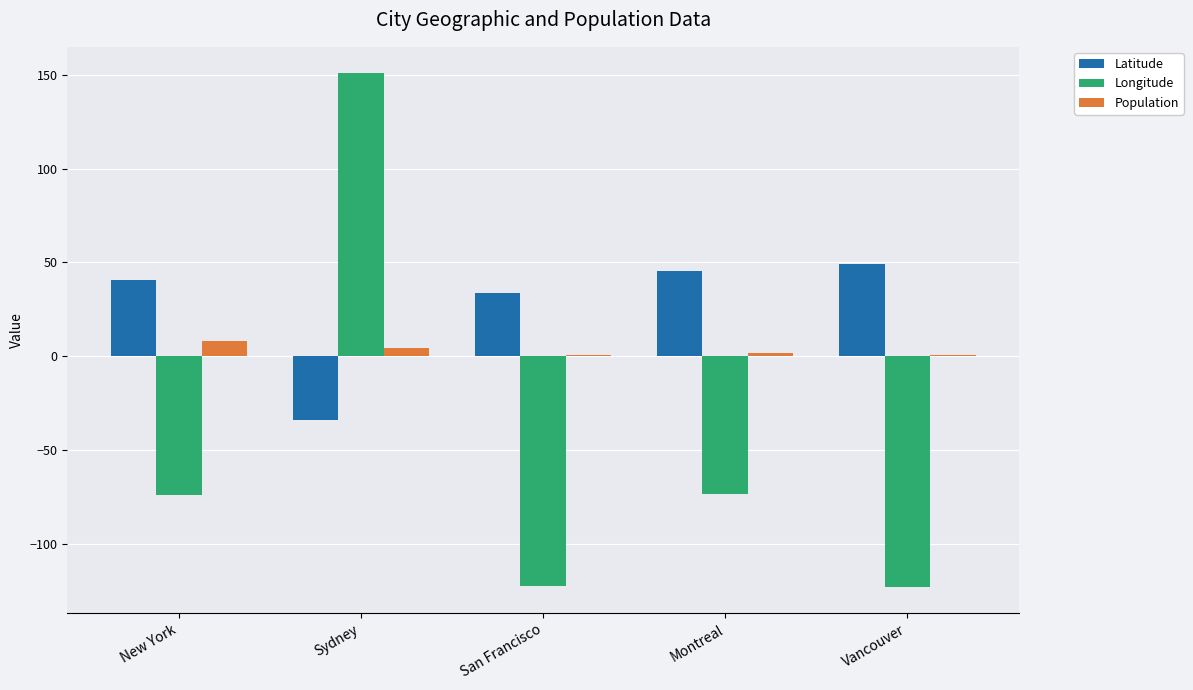

What is the maximum value for Latitude?

49.3